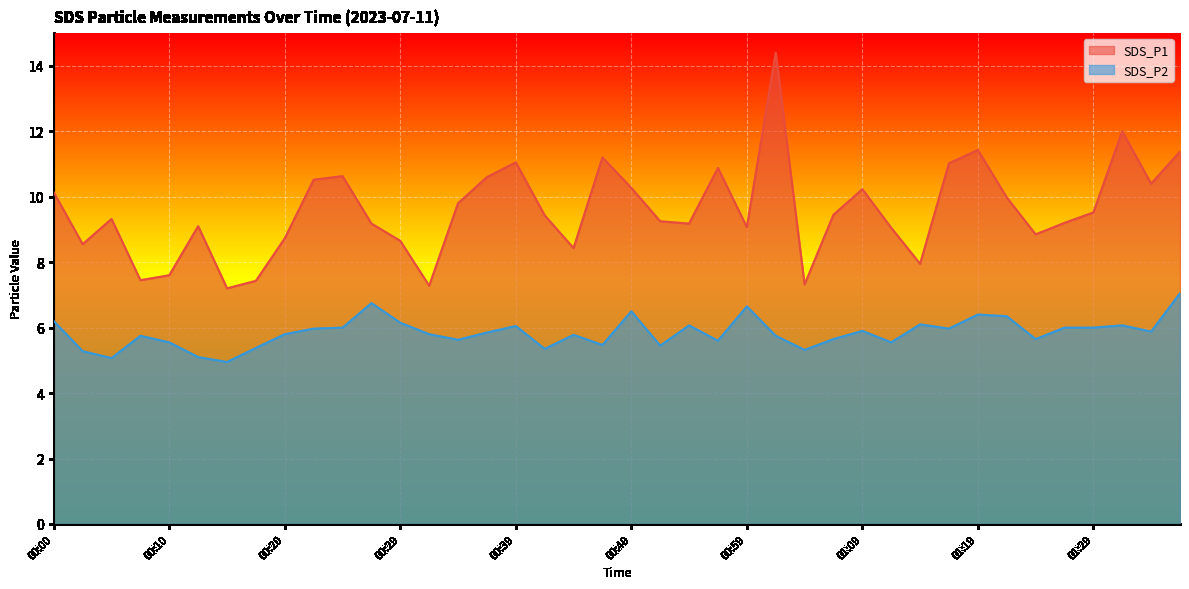

How many interior local peaks does the SDS_P1 series have?

10